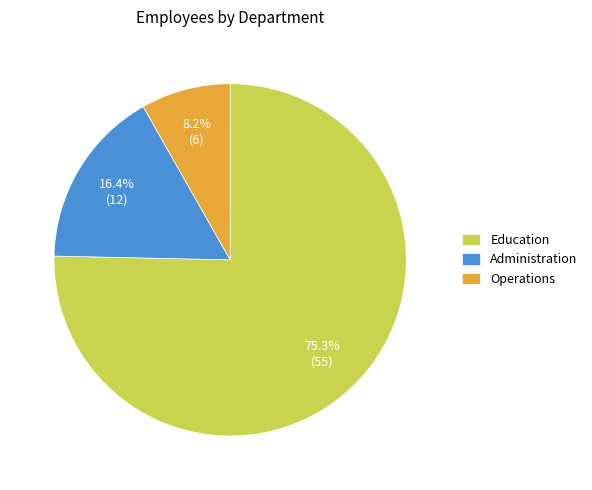

Count the number of slices in the pie.

3